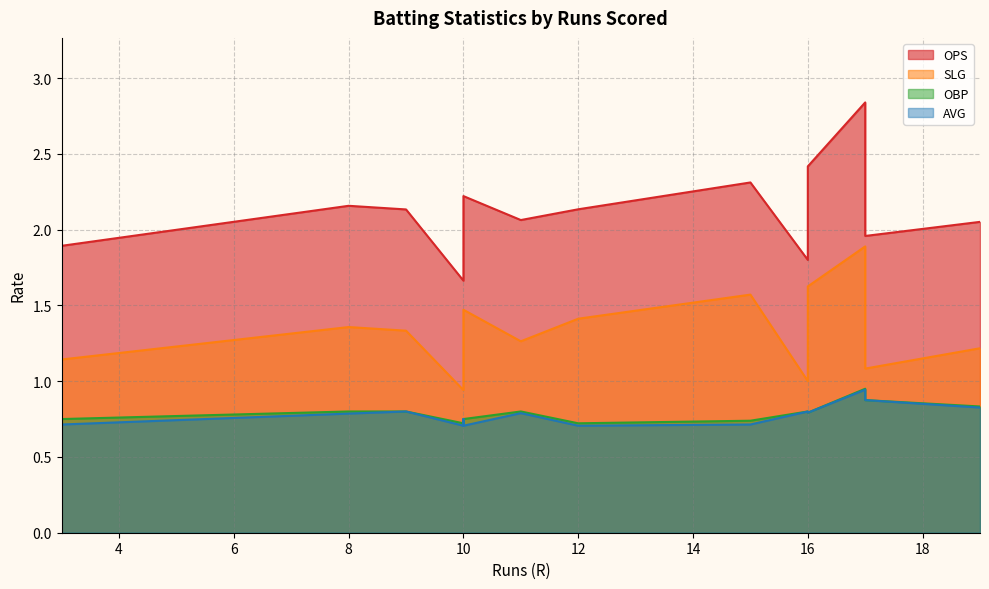

Read the SLG value at 17.

1.9